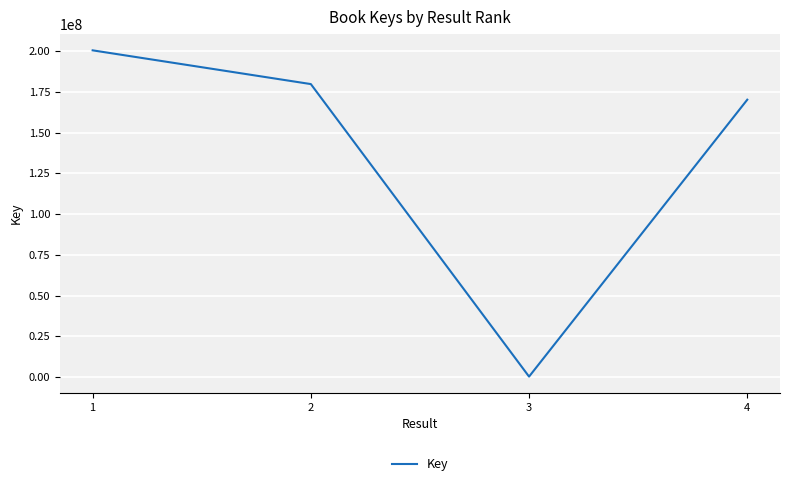

Reading left to right, list all the values displayed in this chart.

200383837	179693441	318293	170121544